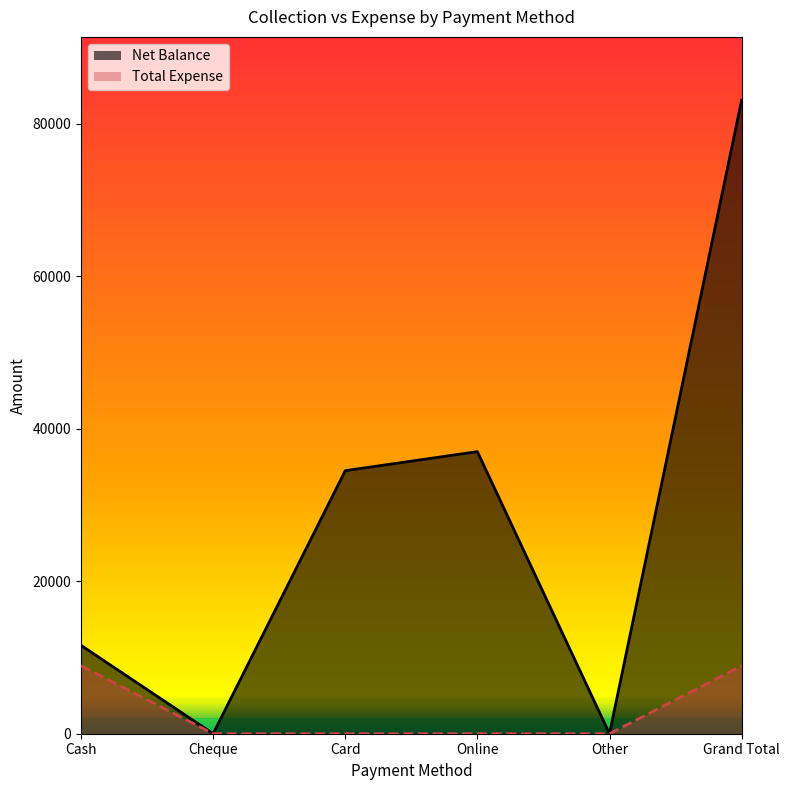

What is the difference between the Net Balance values at Grand Total and Cash?

71500